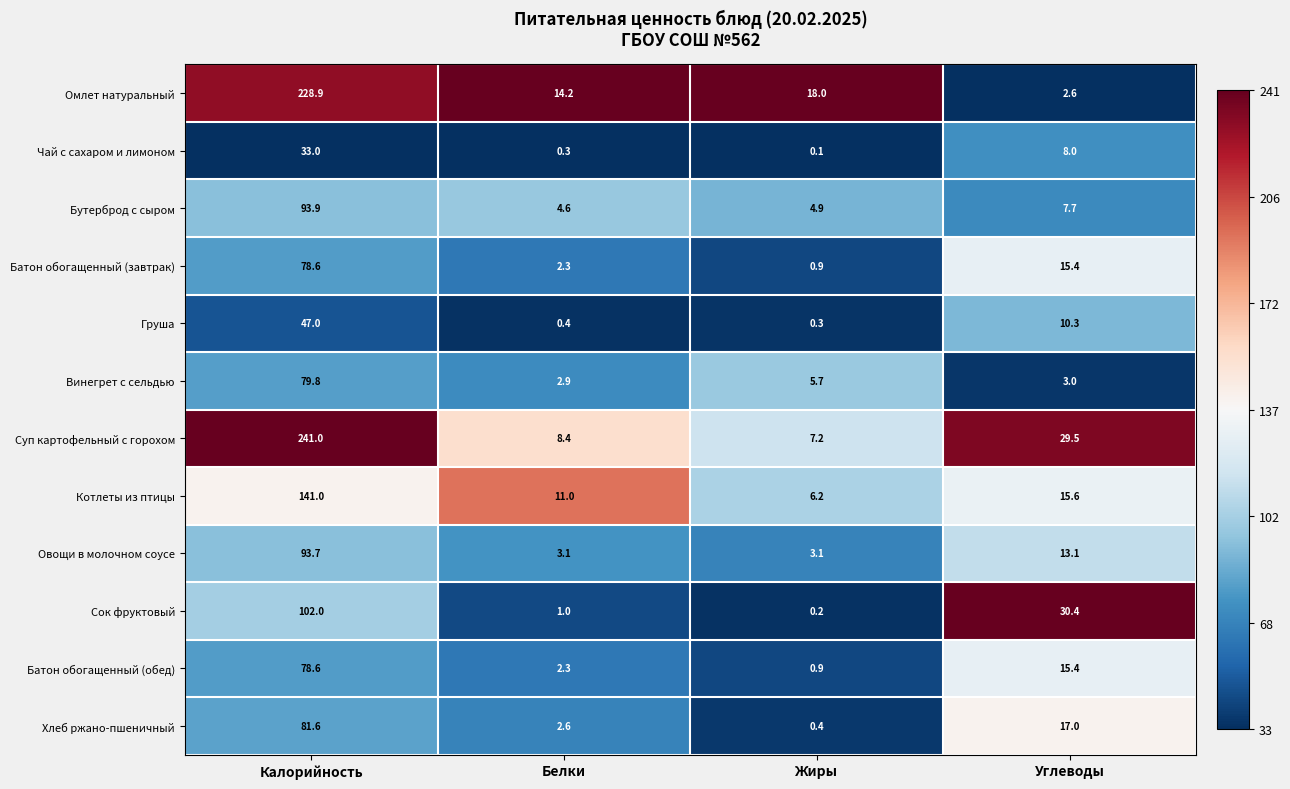

True or false: Хлеб ржано-пшеничный has a value of 2.6 at Белки.

True